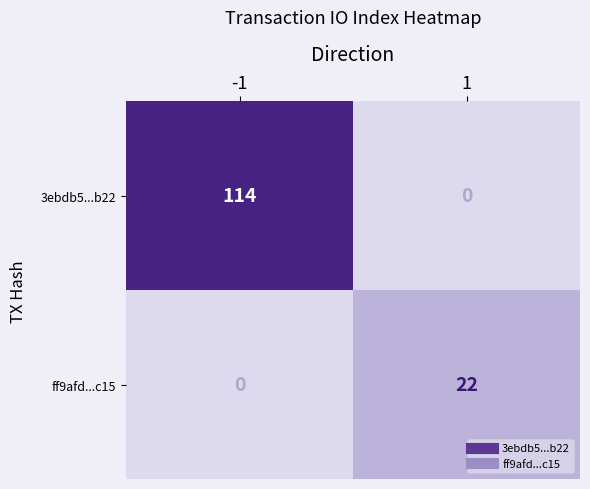

The ff9afd...c15 series shows 12 at 1. True or false?

False